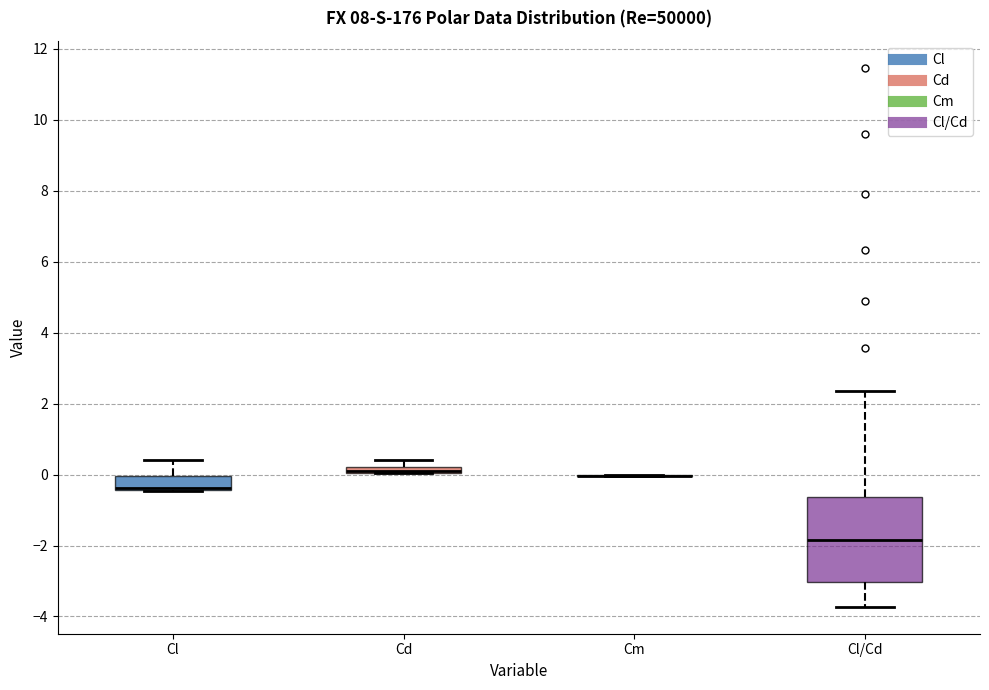

Which box is the tallest, from its lower edge to its upper edge?

Cl/Cd